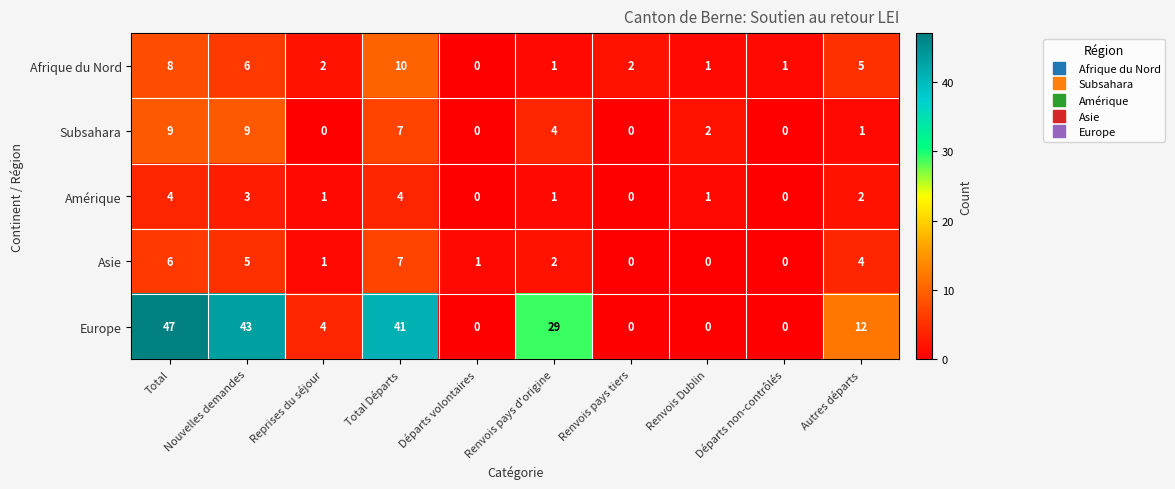

What is the spread (max minus min) of values at Départs non-contrôlés?

1